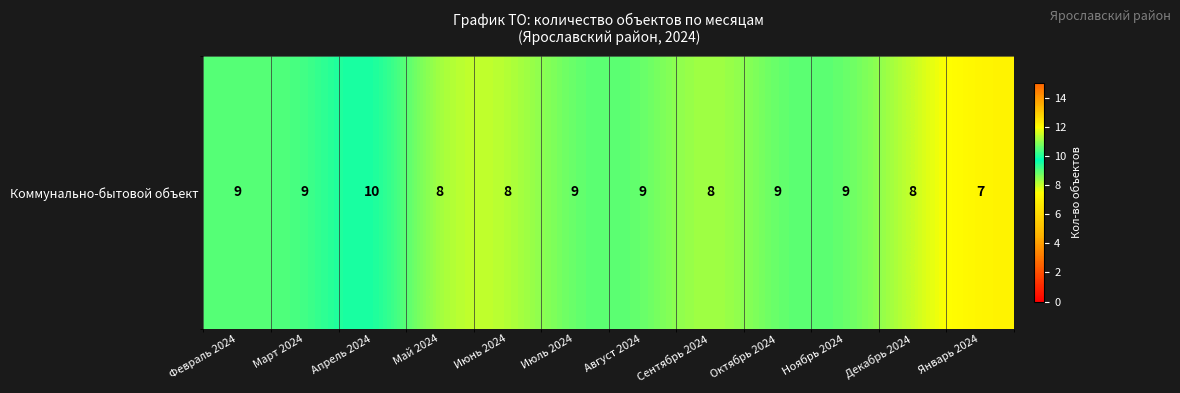

At which label does the data first exceed 9?

Апрель 2024